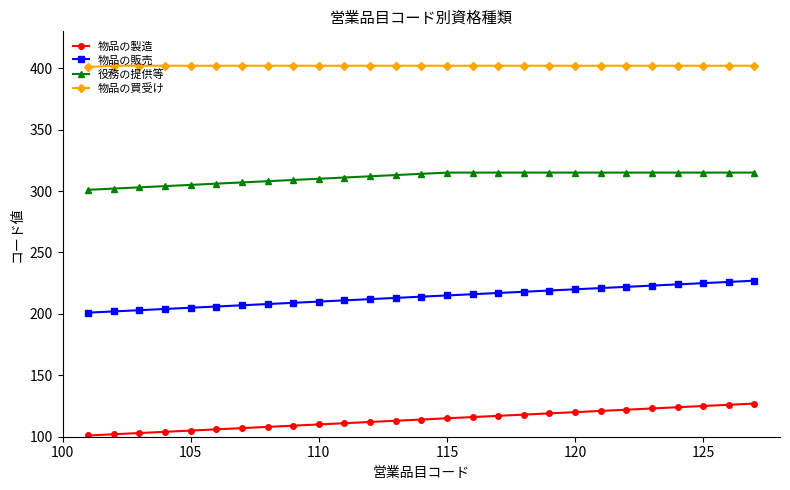

True or false: 物品の販売 and 物品の買受け cross at least once.

False